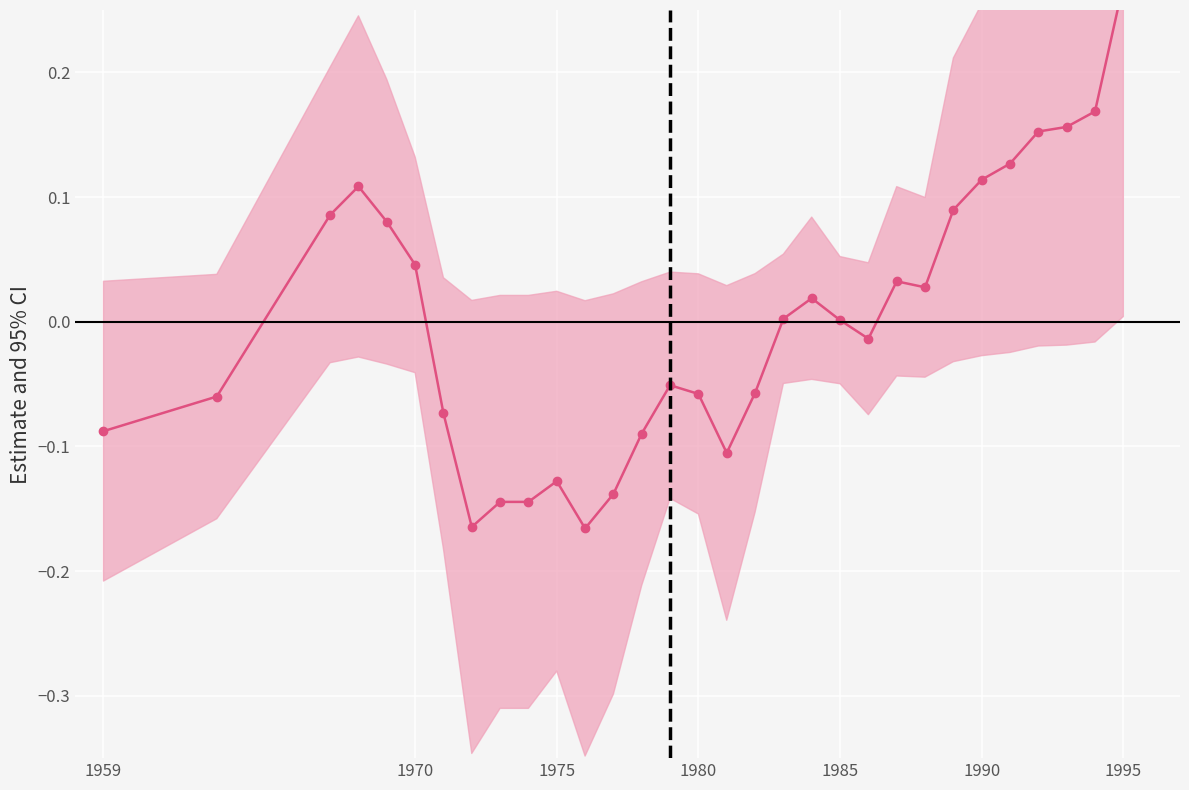

True or false: the data shows -0.1 at 1974.

True